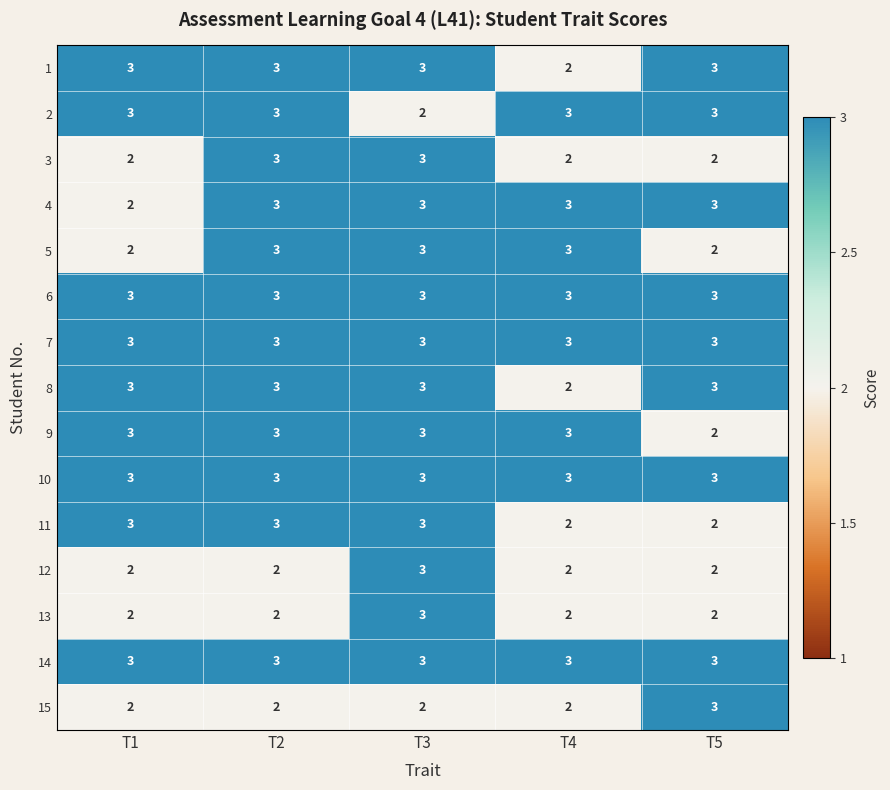

Is it true that 5 equals 4 at T2?

False